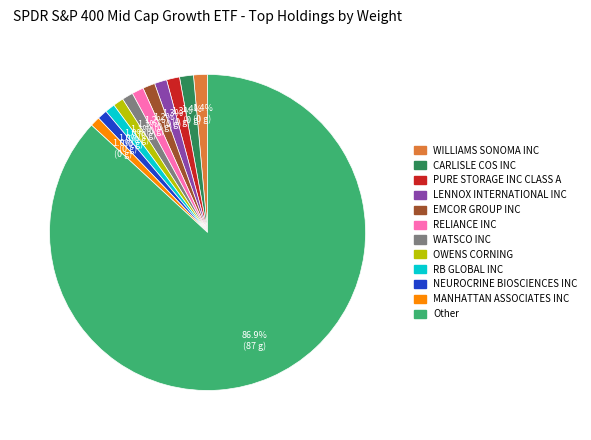

True or false: WILLIAMS SONOMA INC accounts for 1% of the total.

True